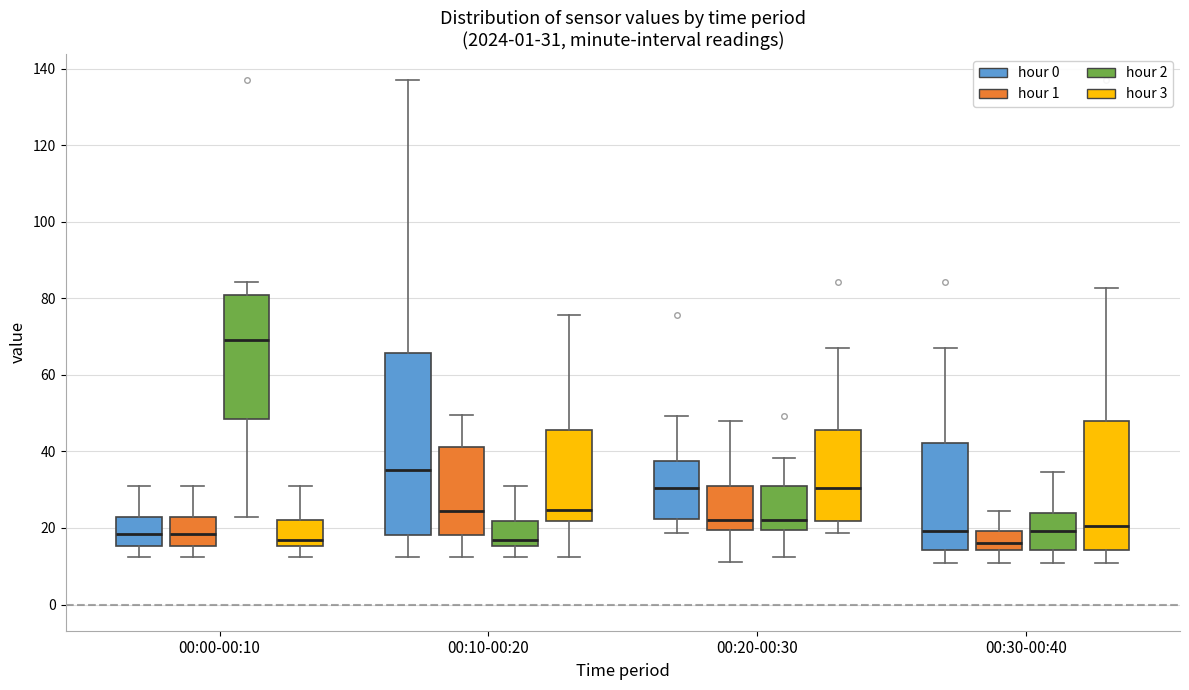

Which box is the tallest, from its lower edge to its upper edge?

00:10-00:20 (hour 0)